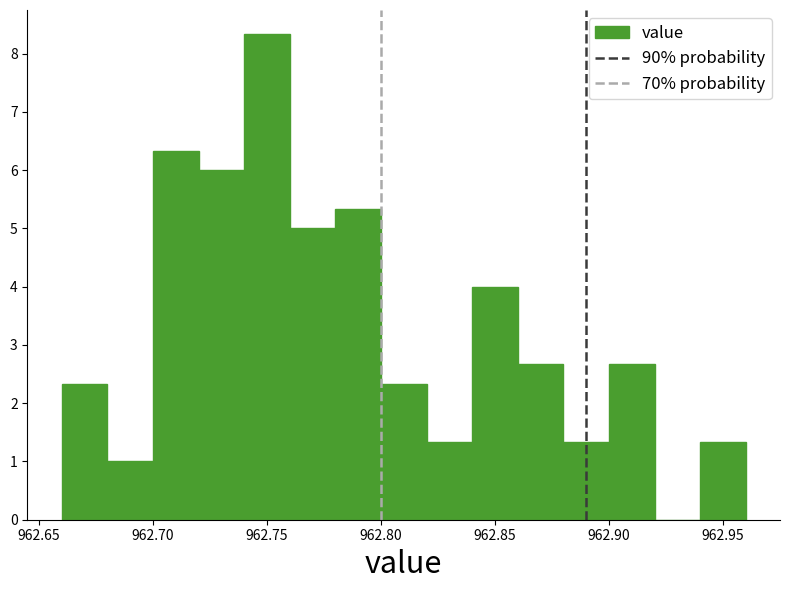

Reading left to right, transcribe this chart: for each bar, give the range it covers on the x-axis and its height. The values are not printed on the chart, so give them approximately, as read against the axis.

962.66 to 962.68: 2.3
962.68 to 962.70: 1.0
962.70 to 962.72: 6.3
962.72 to 962.74: 6.0
962.74 to 962.76: 8.3
962.76 to 962.78: 5.0
962.78 to 962.80: 5.3
962.80 to 962.82: 2.3
962.82 to 962.84: 1.3
962.84 to 962.86: 4.0
962.86 to 962.88: 2.7
962.88 to 962.90: 1.3
962.90 to 962.92: 2.7
962.92 to 962.94: 0
962.94 to 962.96: 1.3